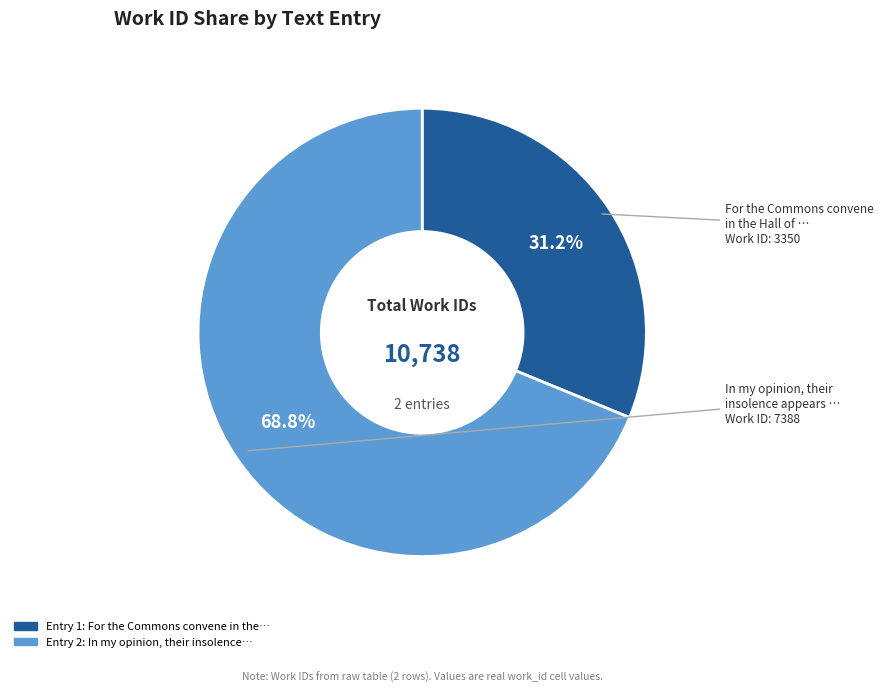

Is there any slice that represents more than half of the pie?

Yes